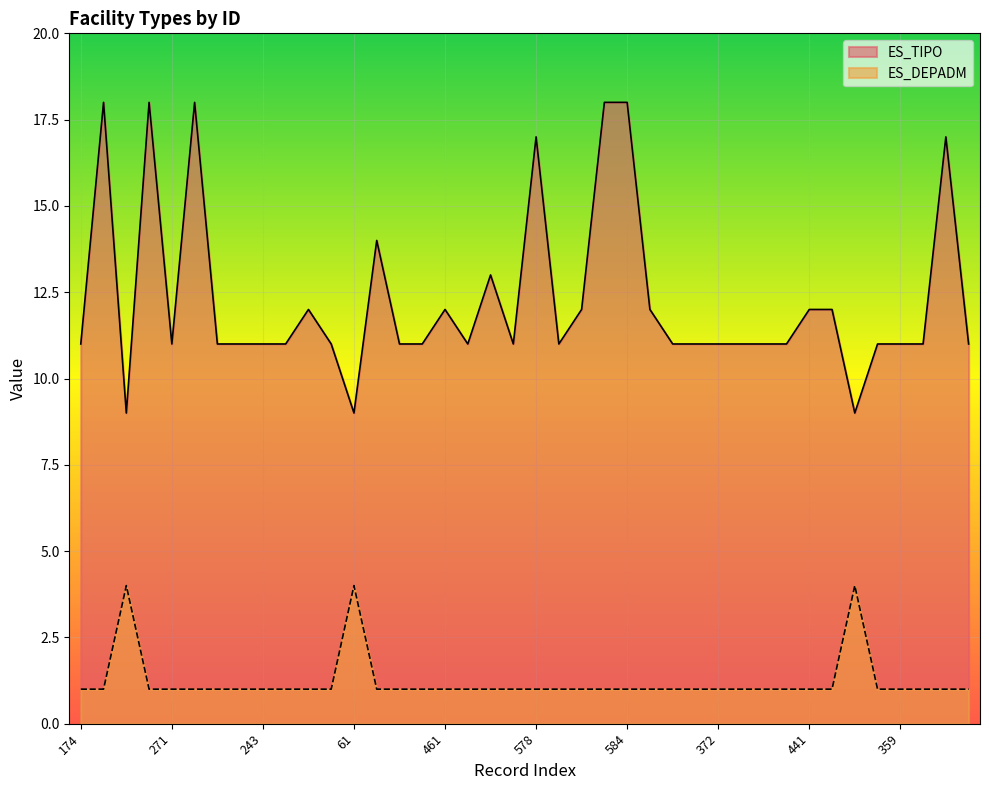

What is the label of the 30th point from the left?

314